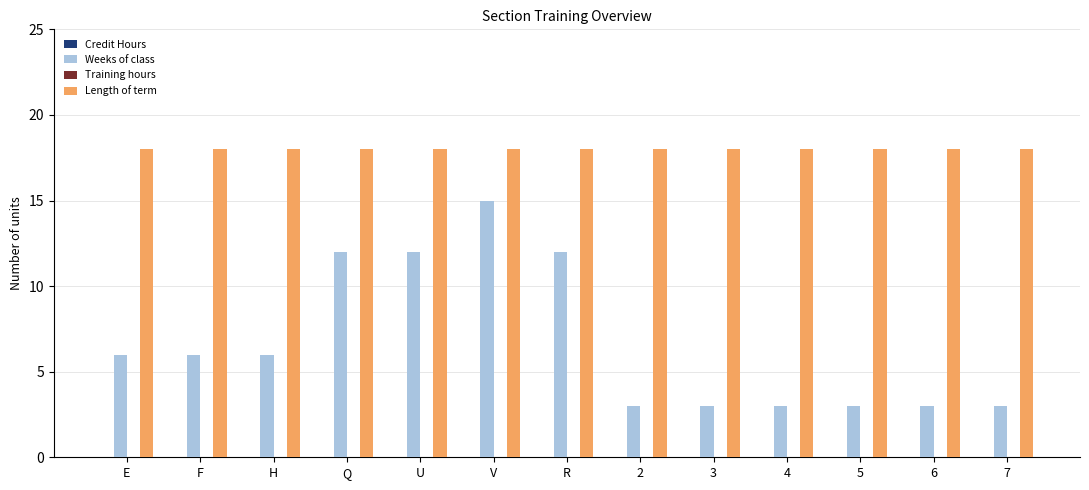

Does the chart contain stacked bars?

No